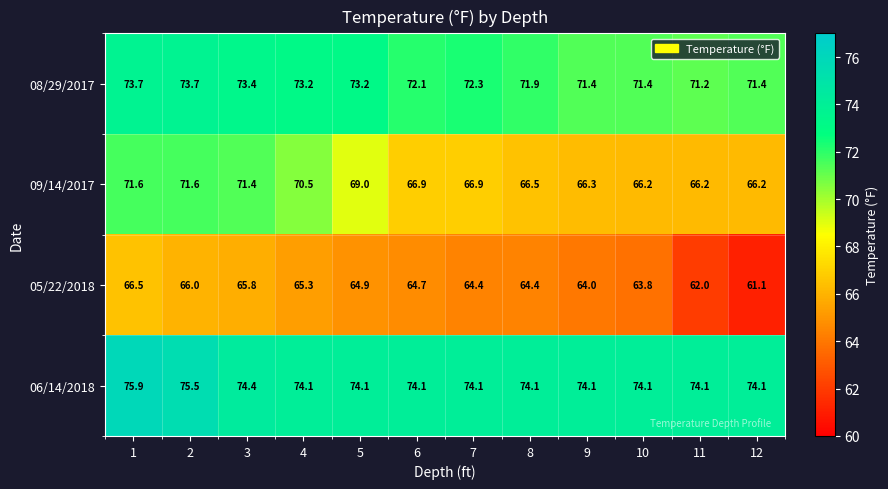

How many distinct data groups are displayed?

4